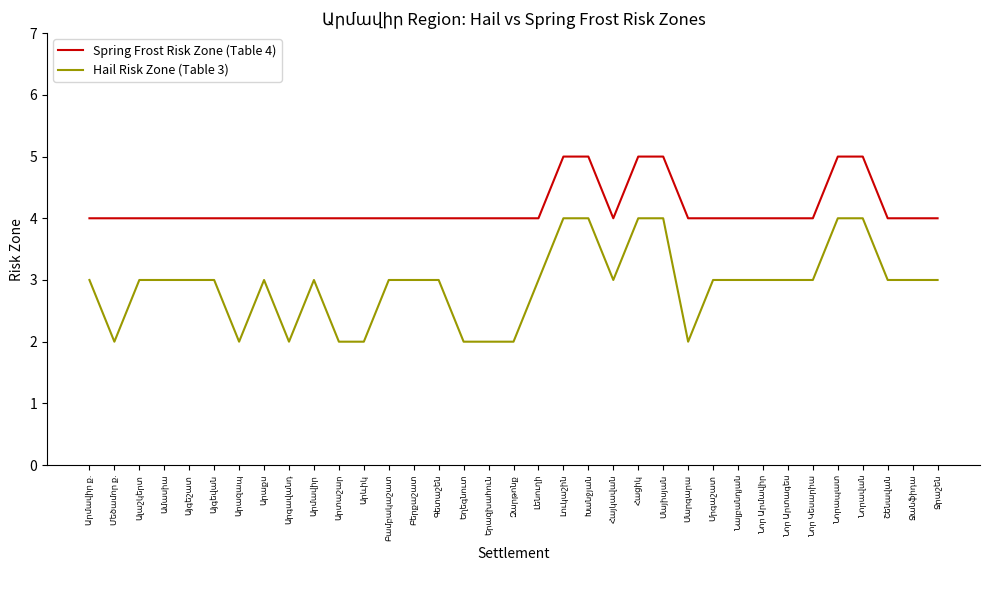

Rank the series by their average value, from highest to lowest.

Spring Frost Risk Zone (Table 4), Hail Risk Zone (Table 3)